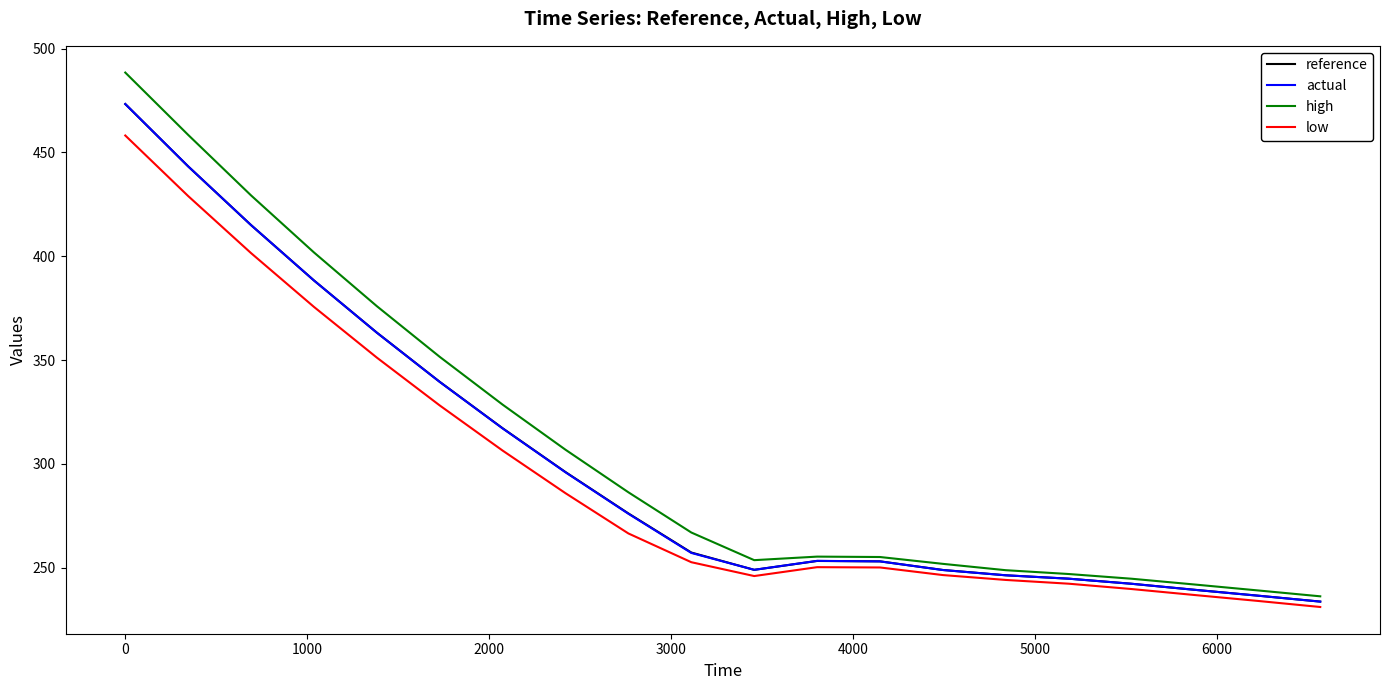

How many lines are shown in the chart?

4